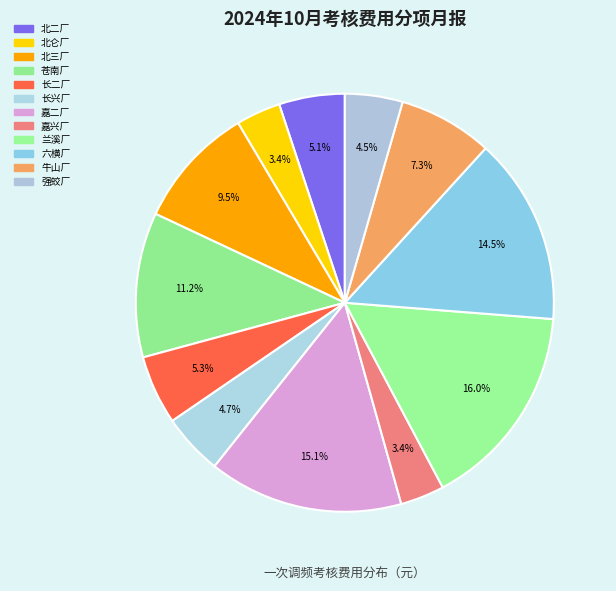

Which category has the biggest portion of the pie?

兰溪厂